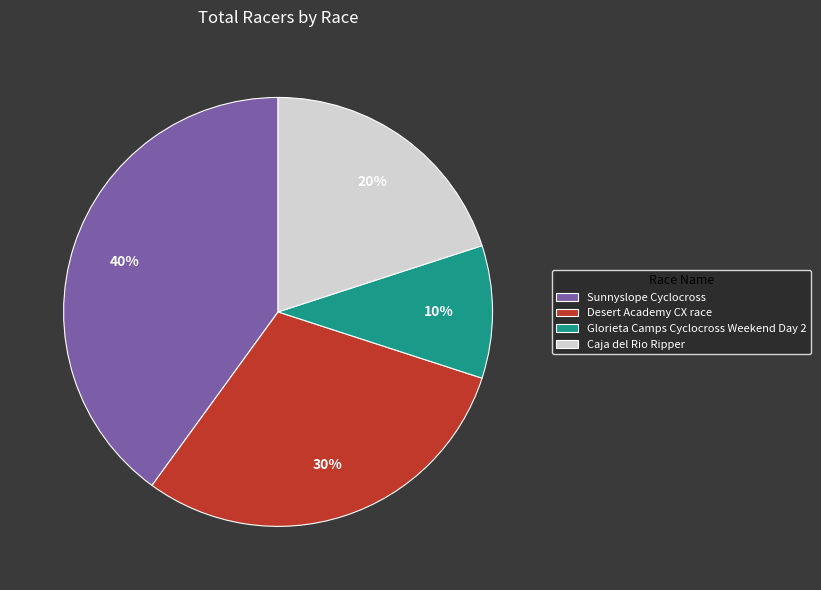

True or false: Glorieta Camps Cyclocross Weekend Day 2 accounts for 1% of the total.

False